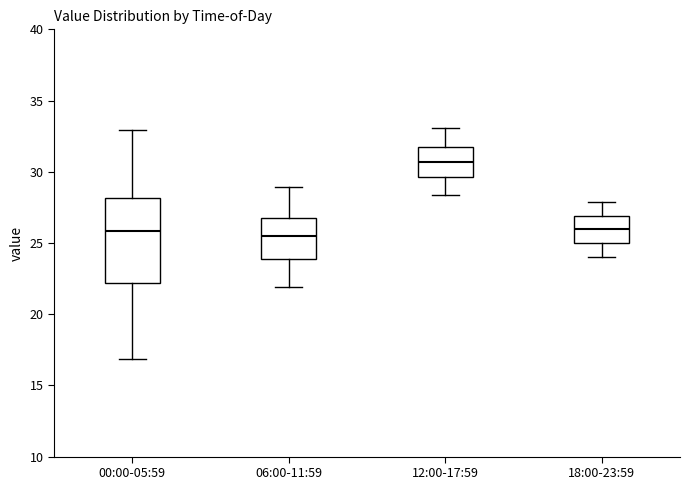

Where does the upper whisker of the box for 00:00-05:59 end on the y-axis? The values are not printed on the chart, so give them approximately, as read against the axis.

33.0